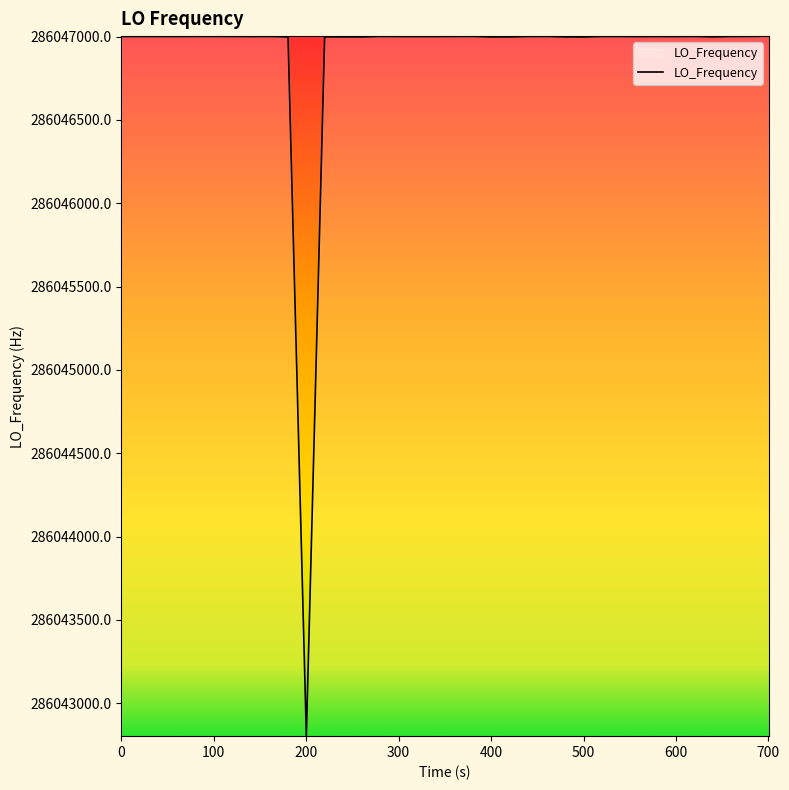

What is the greatest value displayed?

286047002.8